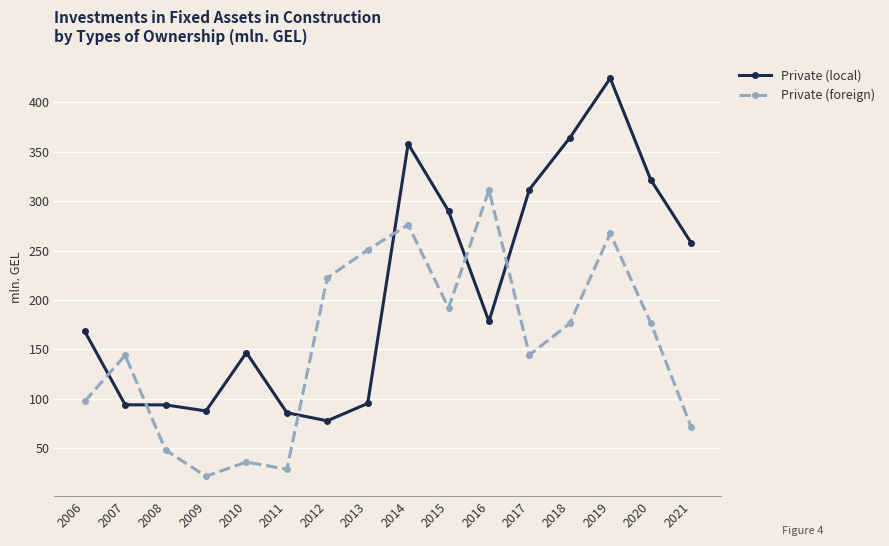

True or false: Private (local) and Private (foreign) cross at least once.

True